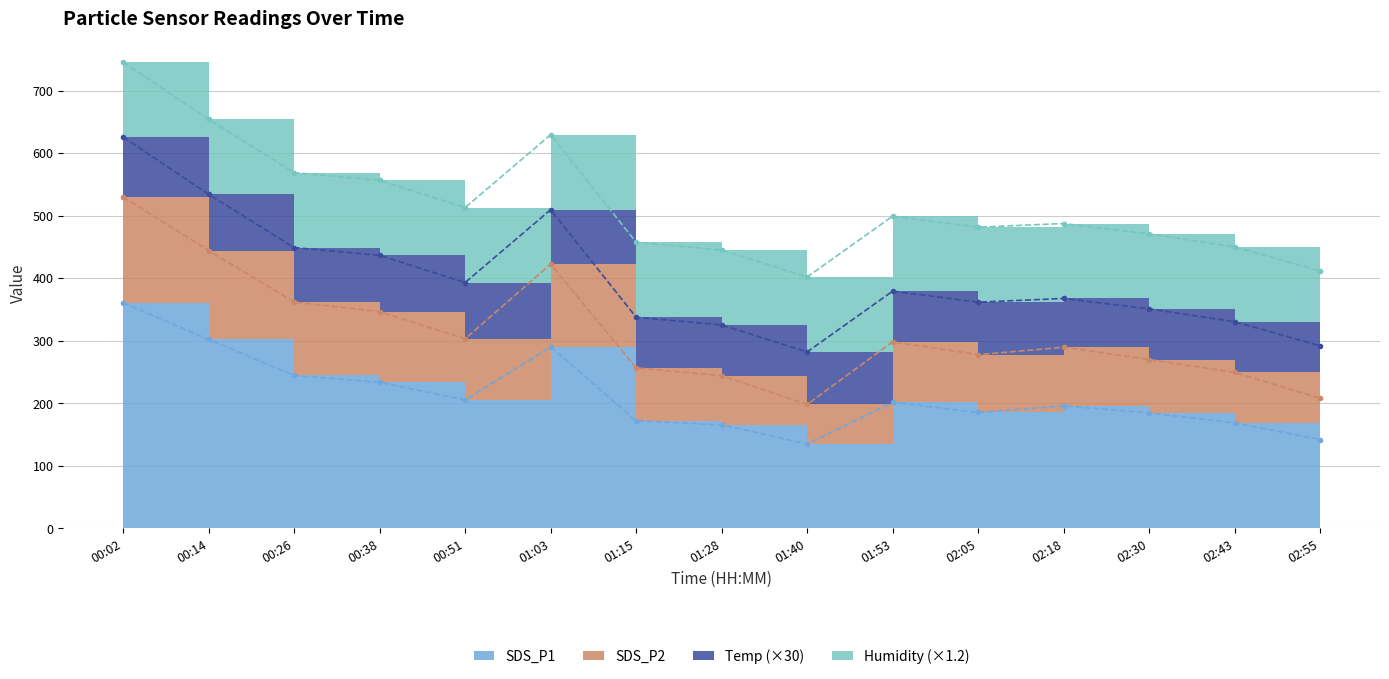

At which label is SDS_P2 closest to 364?

00:26